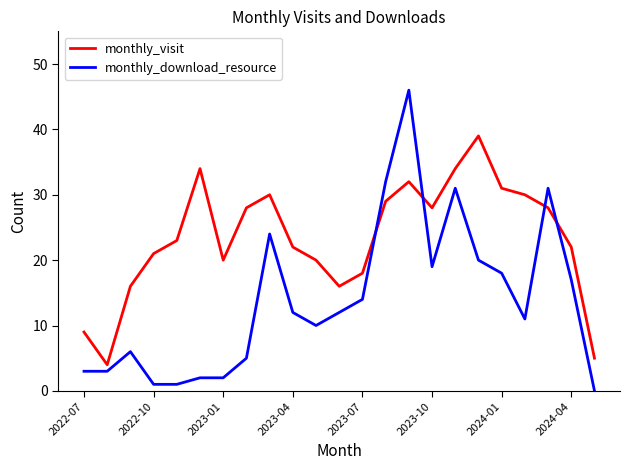

What is the highest value of the monthly_download_resource series?

46